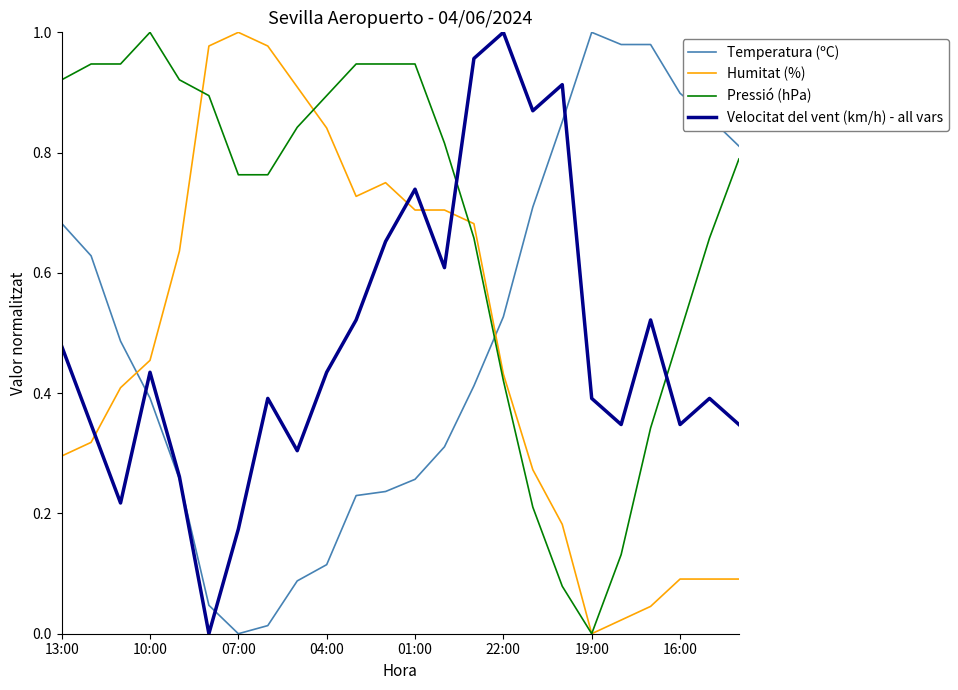

What is the sum of all Velocitat del vent (km/h) - all vars values?

11.7